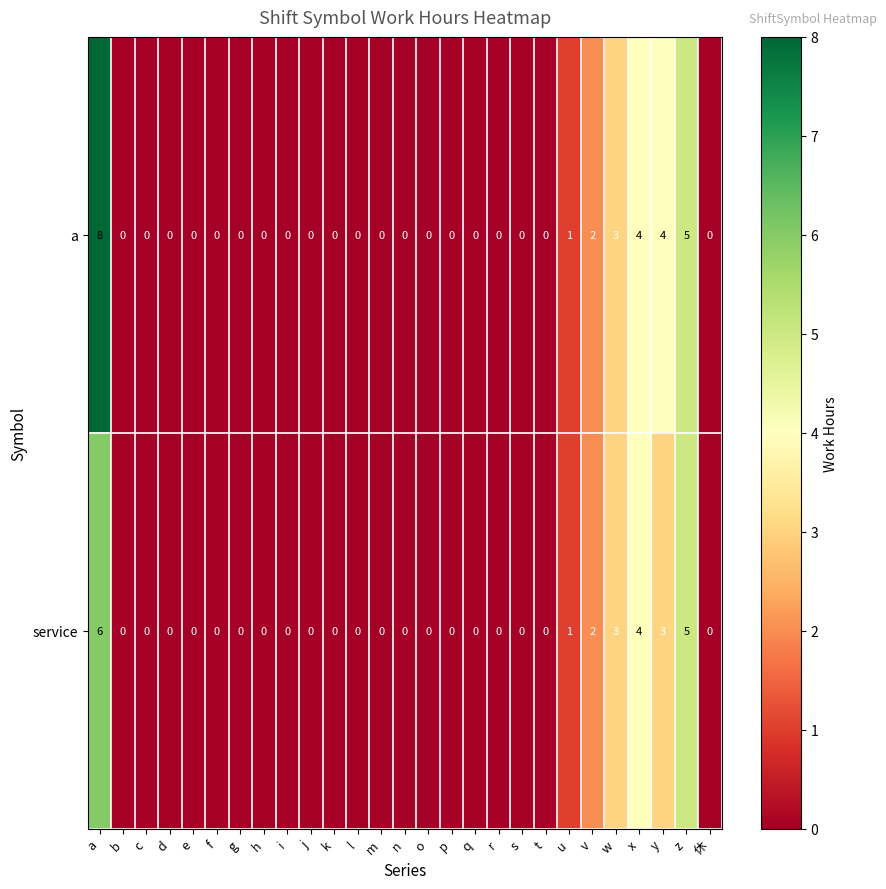

What is the difference between the second highest and second lowest values in the a series?

5